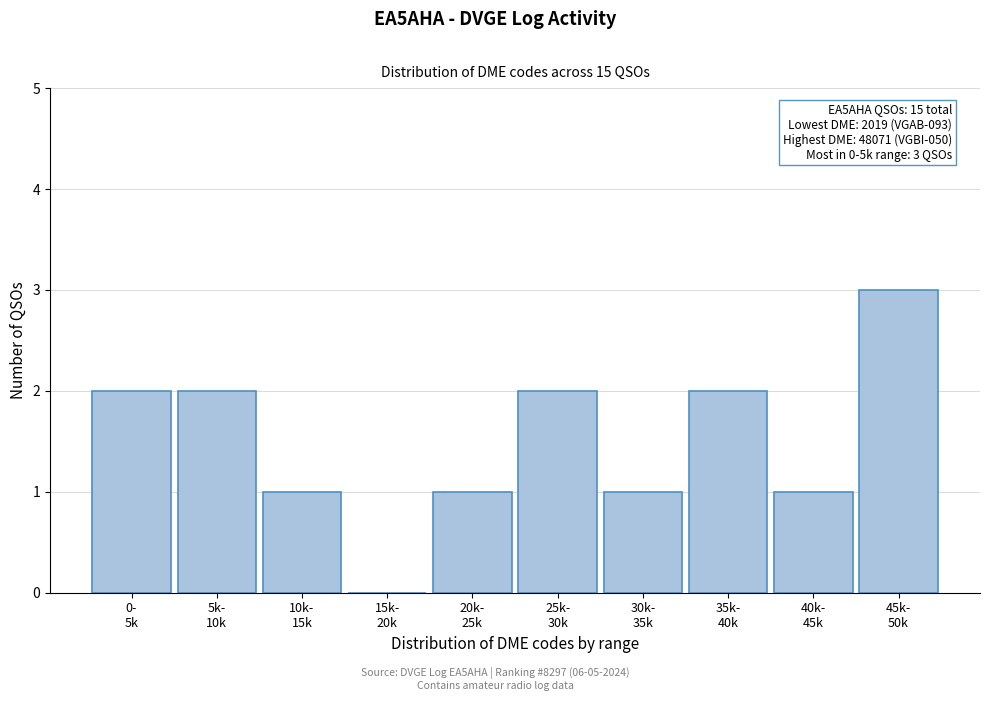

What is the sum of all values?

15